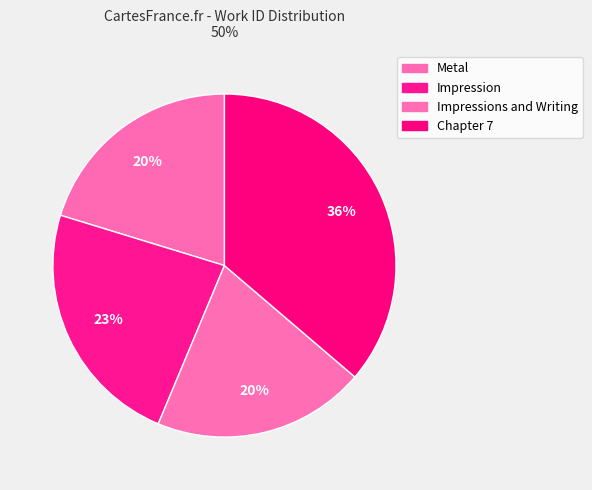

How many segments does this pie chart have?

4